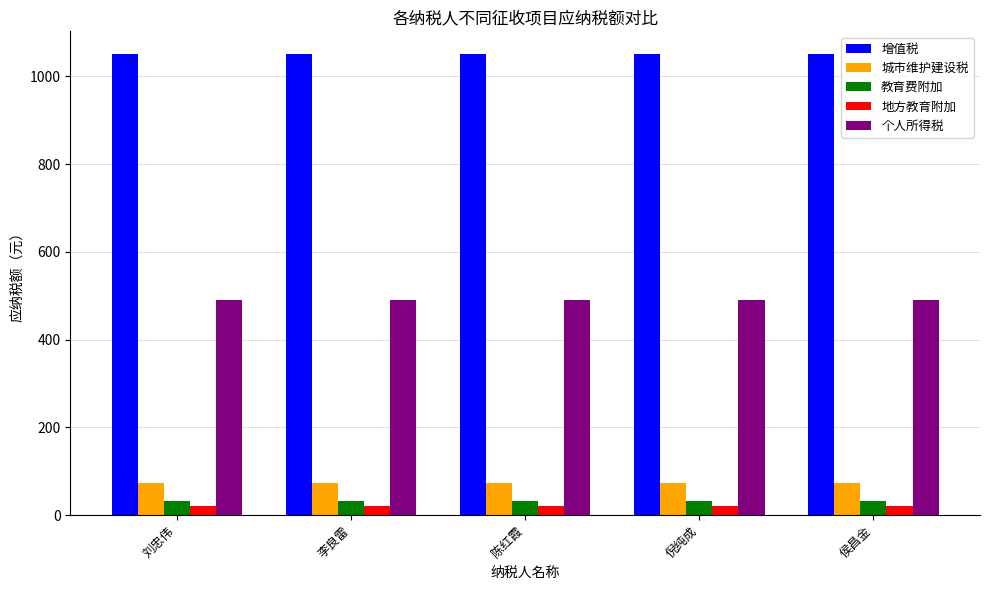

What are all the series names shown in the legend?

增值税, 城市维护建设税, 教育费附加, 地方教育附加, 个人所得税